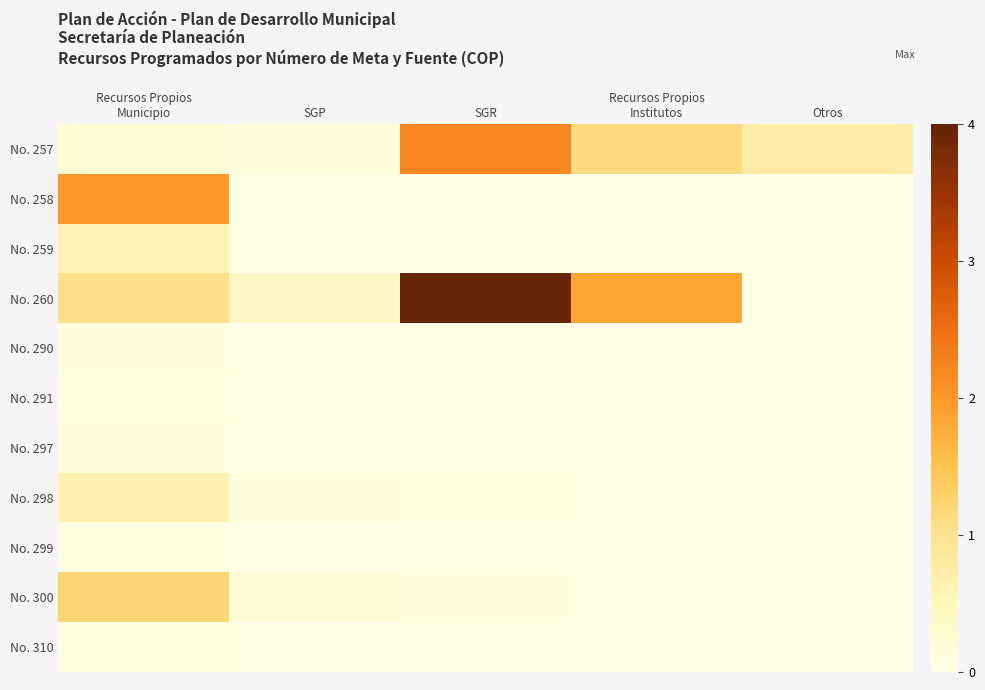

Reading left to right, what are all the values shown in this chart?

No. 257: Recursos Propios
Municipio=0.2	SGP=0.1	SGR=2.2	Recursos Propios
Institutos=1.1	Otros=0.8
No. 258: Recursos Propios
Municipio=2.0	SGP=0.0	SGR=0.0	Recursos Propios
Institutos=0.0	Otros=0.0
No. 259: Recursos Propios
Municipio=0.6	SGP=0.0	SGR=0.0	Recursos Propios
Institutos=0.0	Otros=0.0
No. 260: Recursos Propios
Municipio=1.1	SGP=0.4	SGR=4.0	Recursos Propios
Institutos=1.9	Otros=0.0
No. 290: Recursos Propios
Municipio=0.1	SGP=0.0	SGR=0.0	Recursos Propios
Institutos=0.0	Otros=0.0
No. 291: Recursos Propios
Municipio=0.0	SGP=0.0	SGR=0.0	Recursos Propios
Institutos=0.0	Otros=0.0
No. 297: Recursos Propios
Municipio=0.1	SGP=0.0	SGR=0.0	Recursos Propios
Institutos=0.0	Otros=0.0
No. 298: Recursos Propios
Municipio=0.7	SGP=0.1	SGR=0.0	Recursos Propios
Institutos=0.0	Otros=0.0
No. 299: Recursos Propios
Municipio=0.0	SGP=0.0	SGR=0.0	Recursos Propios
Institutos=0.0	Otros=0.0
No. 300: Recursos Propios
Municipio=1.2	SGP=0.2	SGR=0.1	Recursos Propios
Institutos=0.0	Otros=0.0
No. 310: Recursos Propios
Municipio=0.1	SGP=0.0	SGR=0.0	Recursos Propios
Institutos=0.0	Otros=0.0